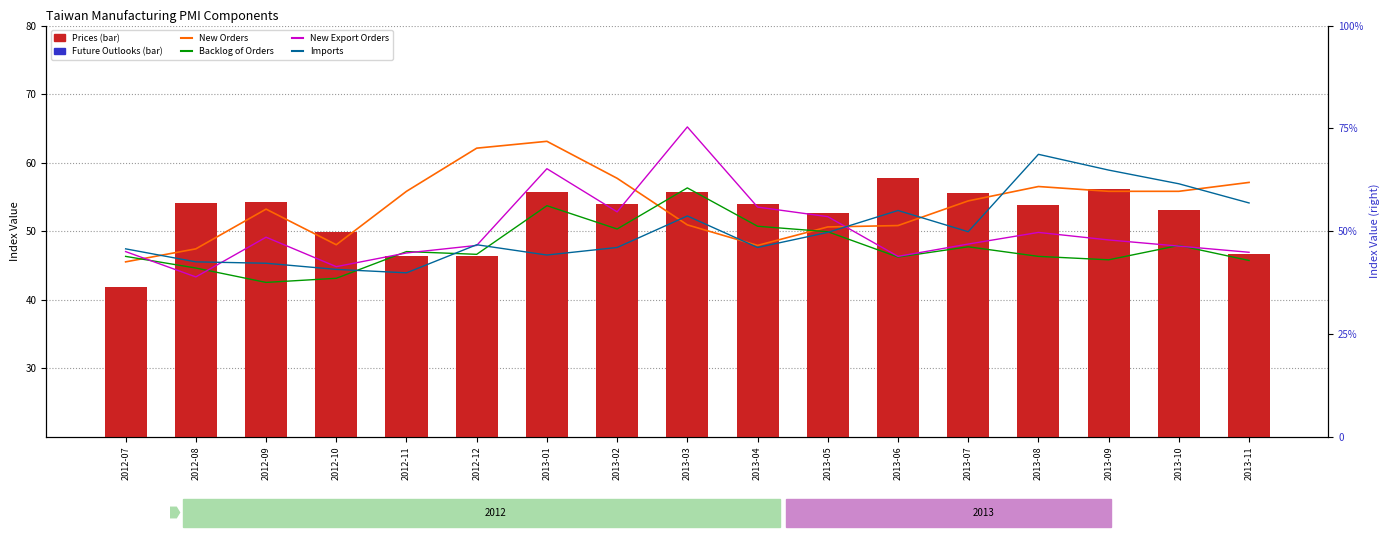

Reading right to left, what are all the values shown in this chart?

New Orders: 57.1	55.8	55.8	56.5	54.4	50.8	50.6	47.9	50.9	57.7	63.1	62.1	55.8	48.0	53.2	47.4	45.5
Backlog of Orders: 45.7	47.9	45.8	46.3	47.7	46.2	49.9	50.7	56.3	50.3	53.7	46.6	47.0	43.1	42.5	44.6	46.3
New Export Orders: 46.9	47.8	48.7	49.8	48.1	46.3	52.1	53.5	65.2	52.8	59.1	47.9	46.8	44.8	49.1	43.3	47.0
Imports: 54.1	56.9	58.9	61.2	49.9	53.0	49.8	47.6	52.2	47.6	46.5	48.0	43.9	44.4	45.3	45.5	47.4
Prices: 46.6	53.1	56.1	53.8	55.5	57.8	52.6	54.0	55.7	54.0	55.7	46.3	46.3	49.8	54.3	54.1	41.9
Future Outlooks (scaled): 4.8	4.7	5.1	5.3	5.1	5.2	5.4	5.7	6.5	6.8	6.1	5.0	4.0	3.2	3.3	3.3	2.9